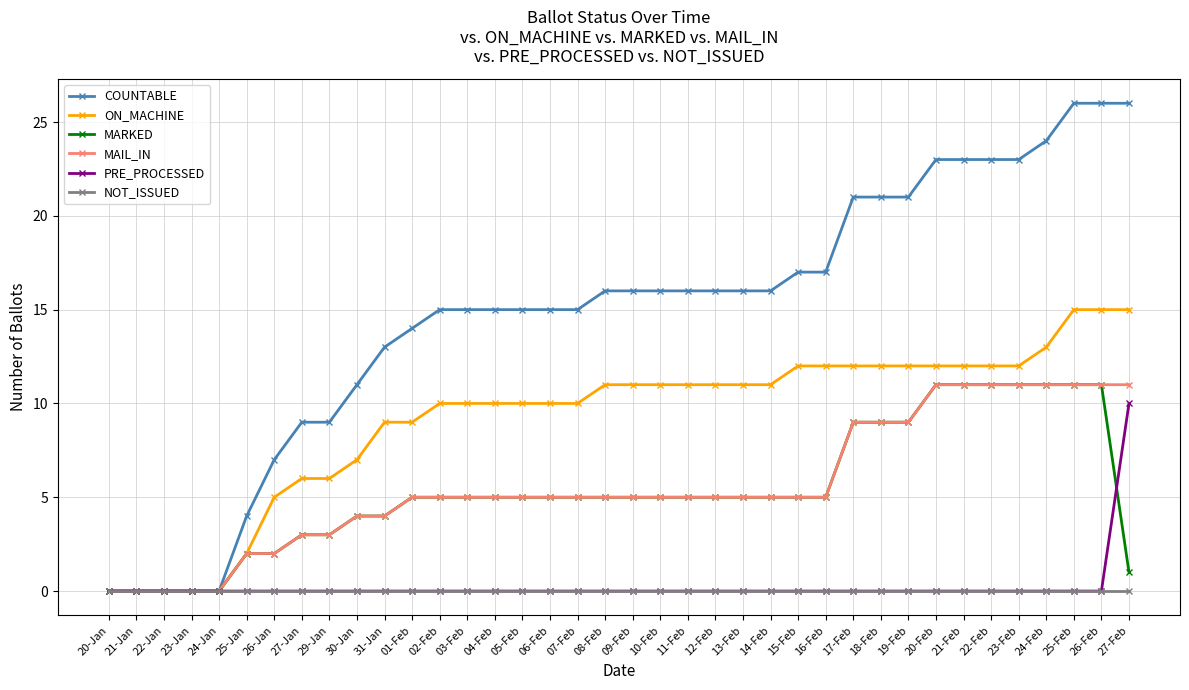

The MARKED series shows 8 at 03-Feb. True or false?

False